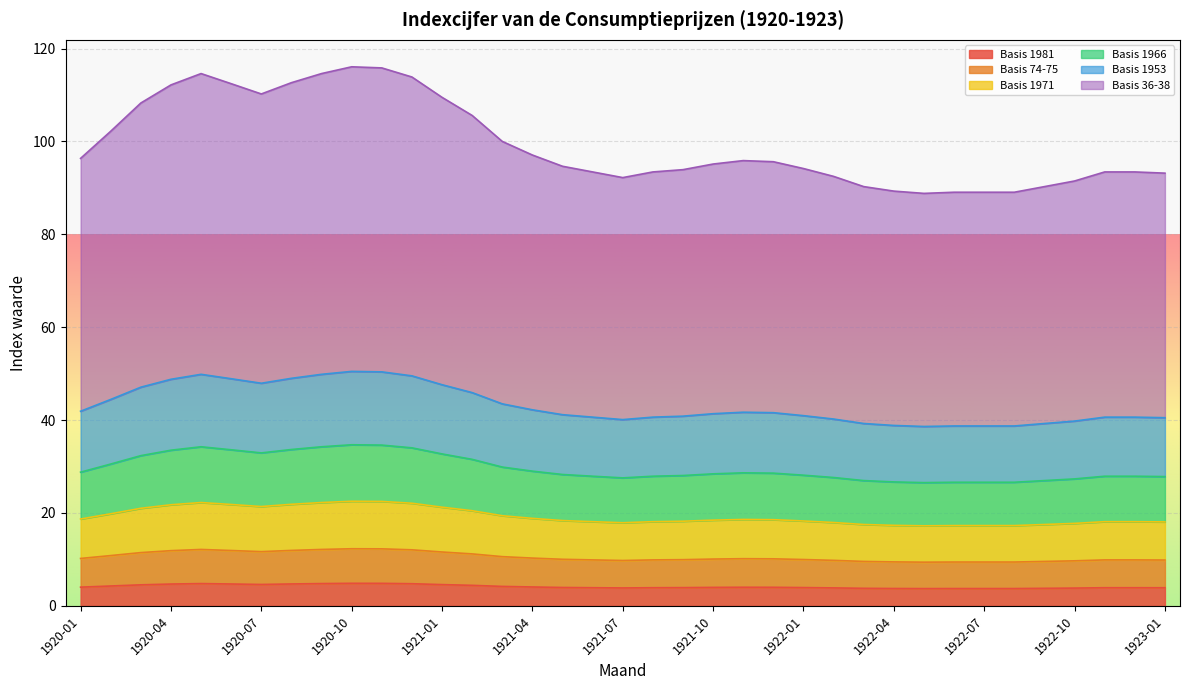

Is the value of Basis 1966 at 1920-12 greater than the value of Basis 74-75 at 1922-08?

Yes